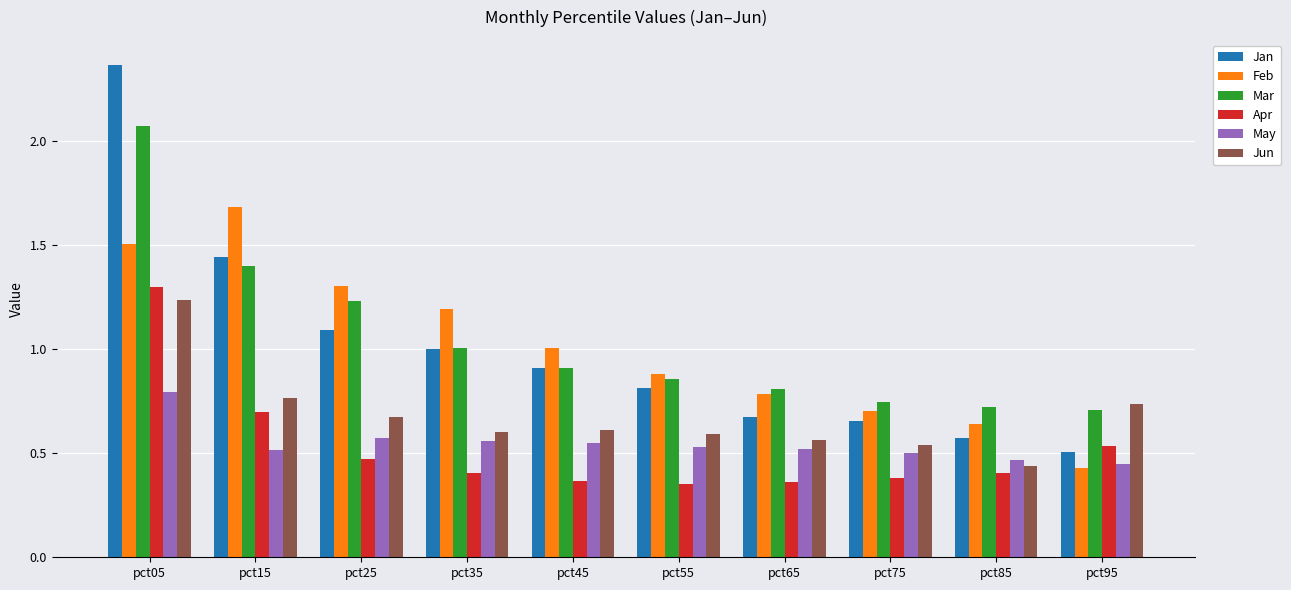

At which label does Jan reach its peak?

pct05